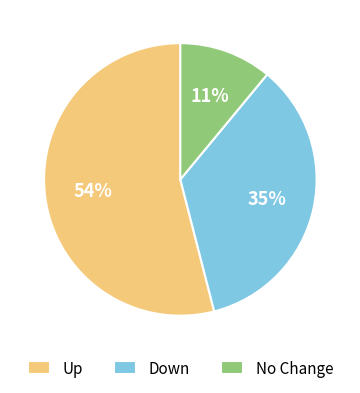

Does any single category account for the majority?

Yes